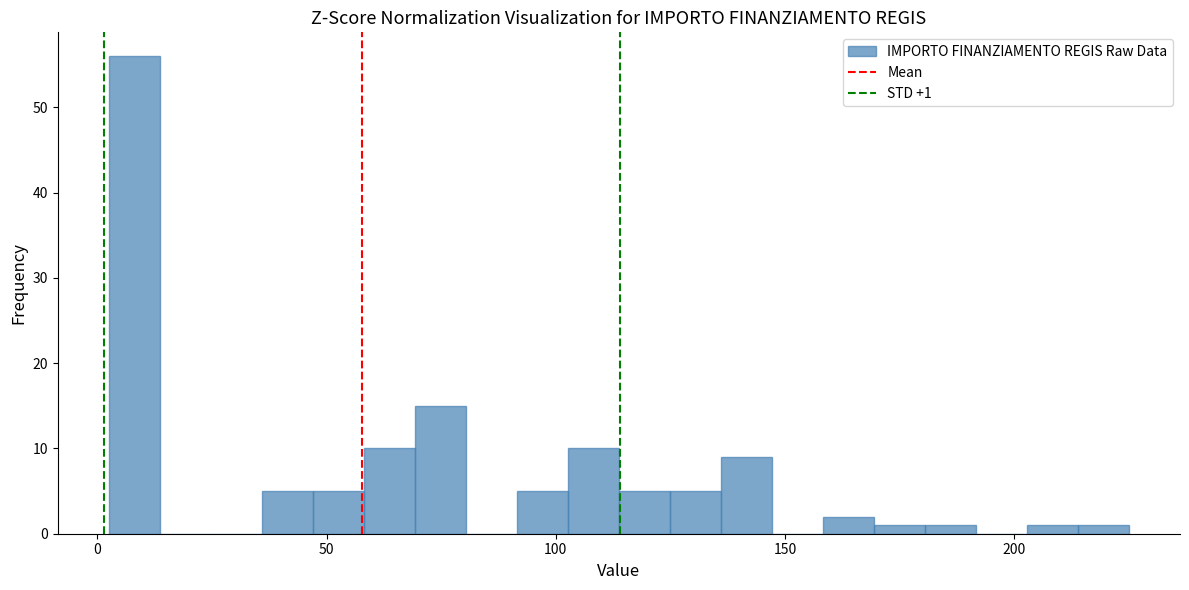

Around what value on the x-axis is the tallest bar? Give the approximate position of its centre, as read against the axis.

10